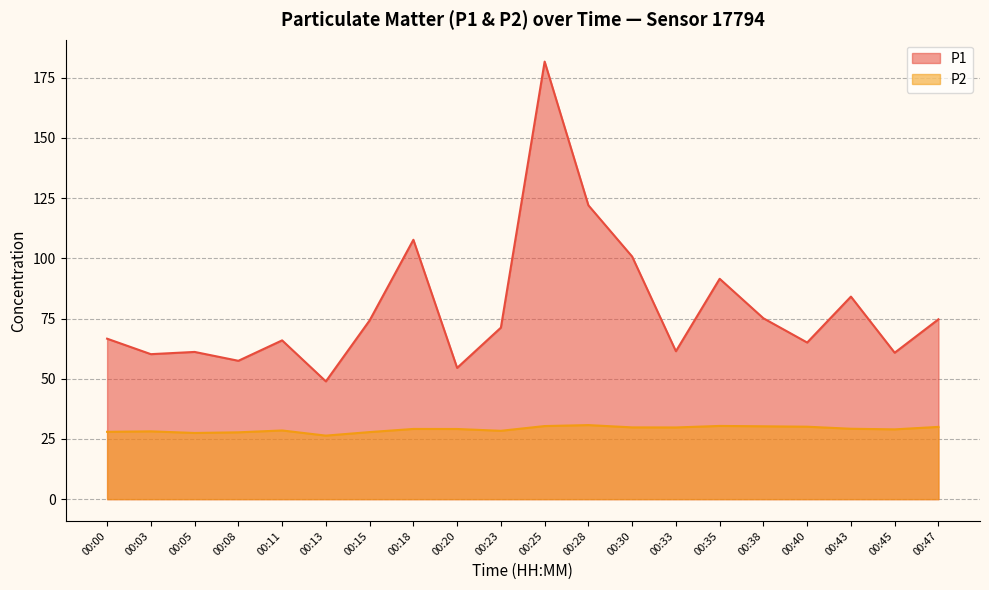

What is the value of the P1 point at the 19th from the left?

60.8